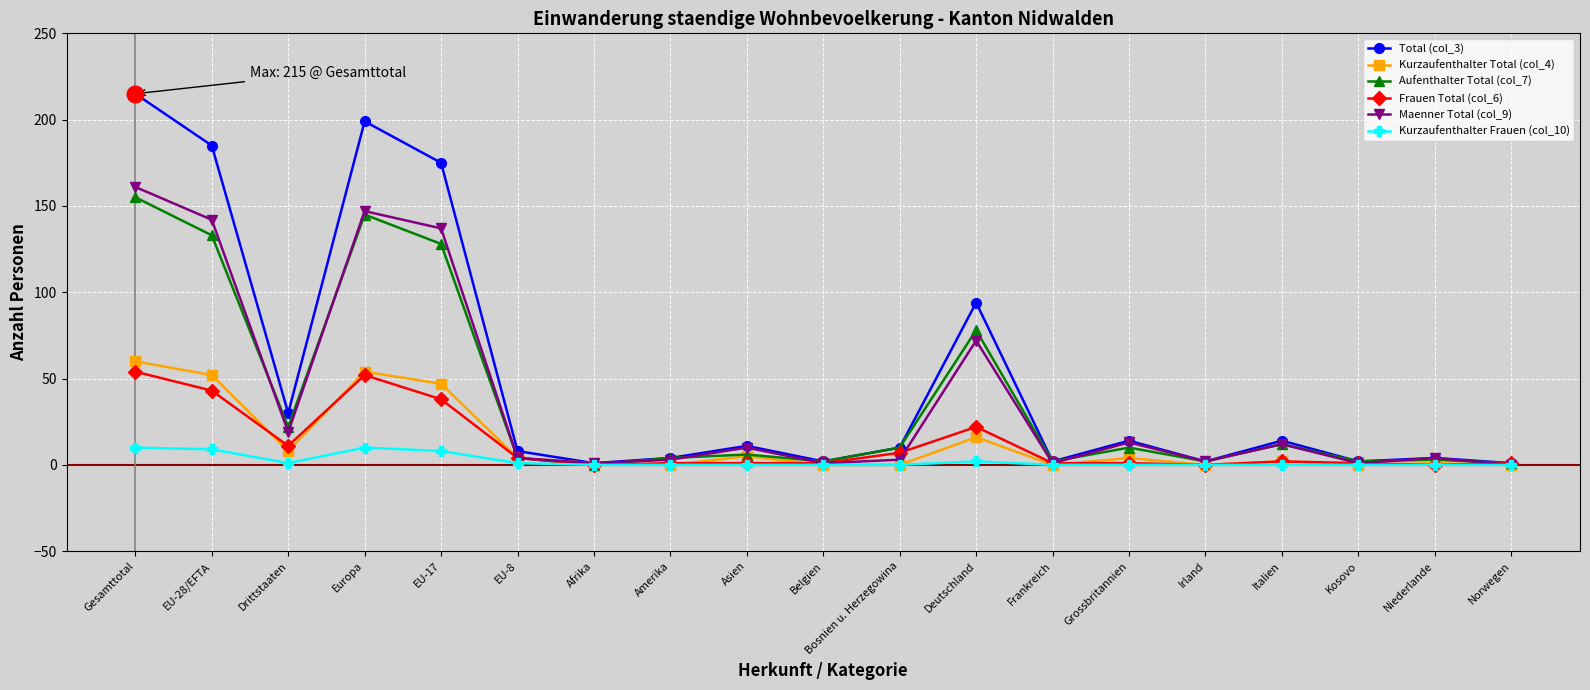

Which series has the largest range (max minus min)?

Total (col_3)